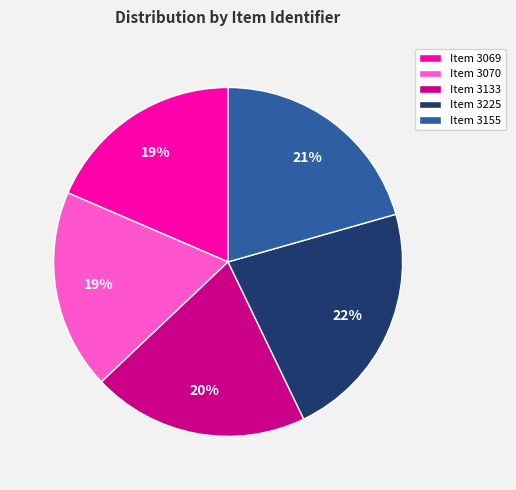

True or false: Item 3069 accounts for 19% of the total.

True